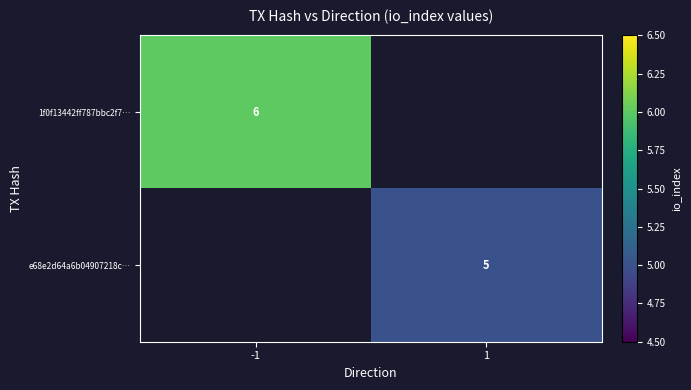

The e68e2d64a6b04907218c… series shows 5 at 1. True or false?

True